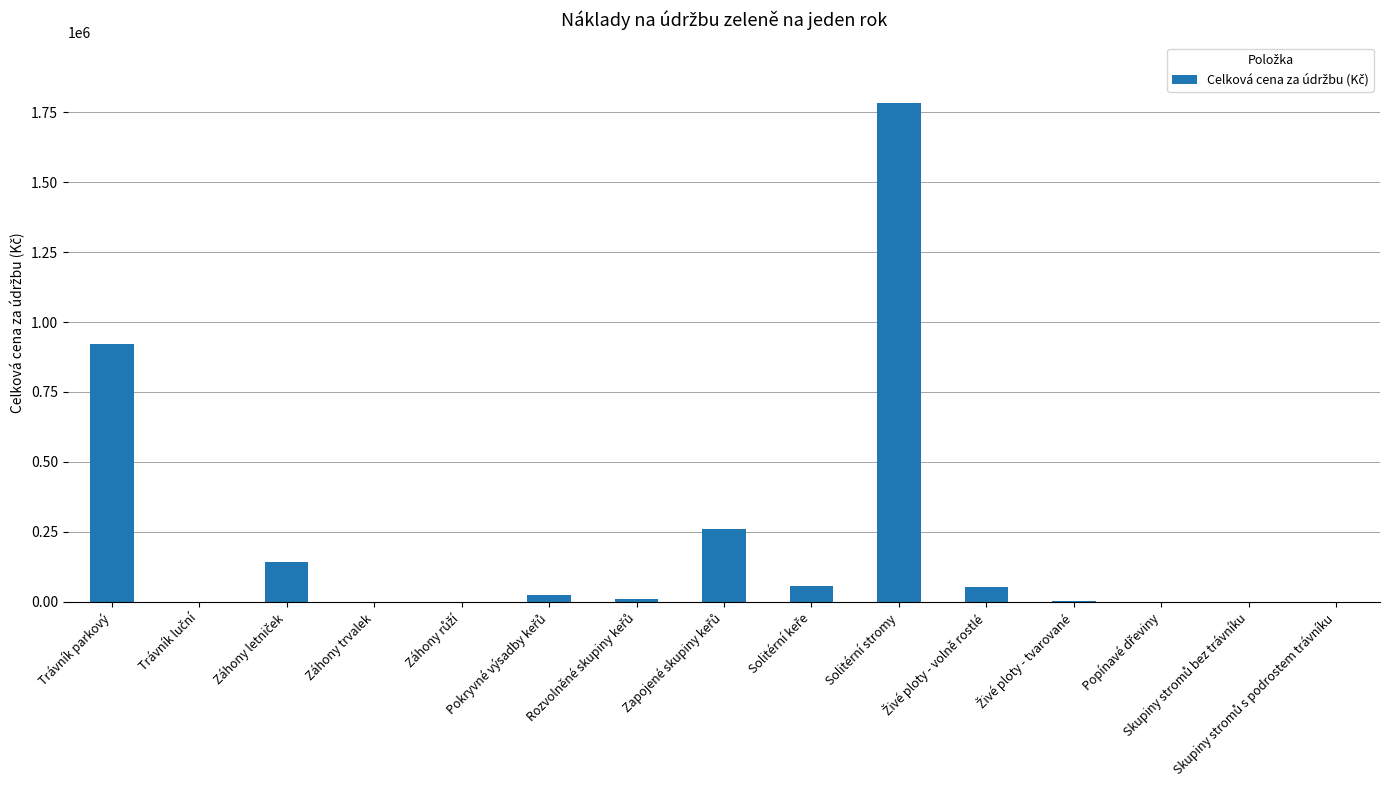

What is the sum of all values?

3262820.3